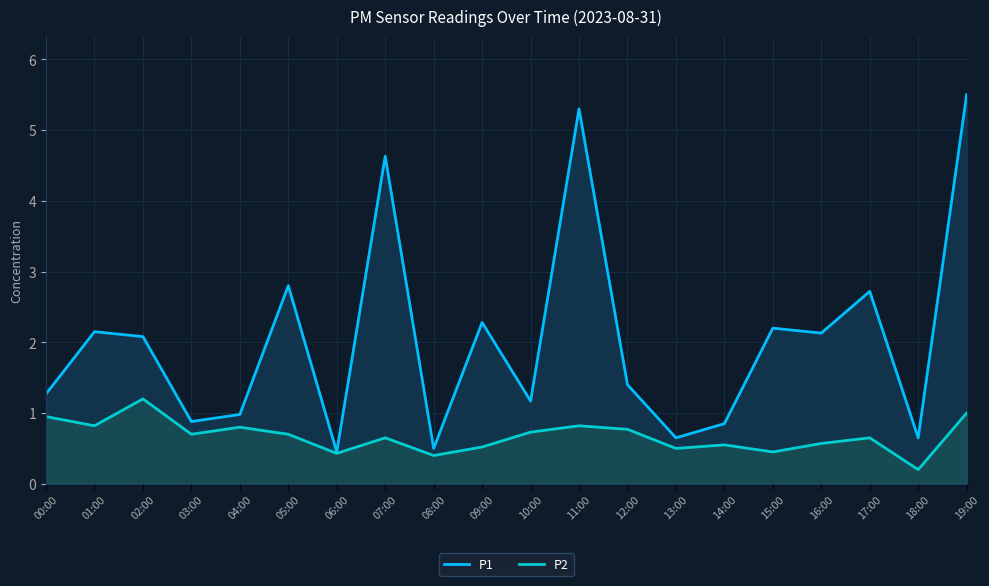

True or false: P2 and P1 cross at least once.

False